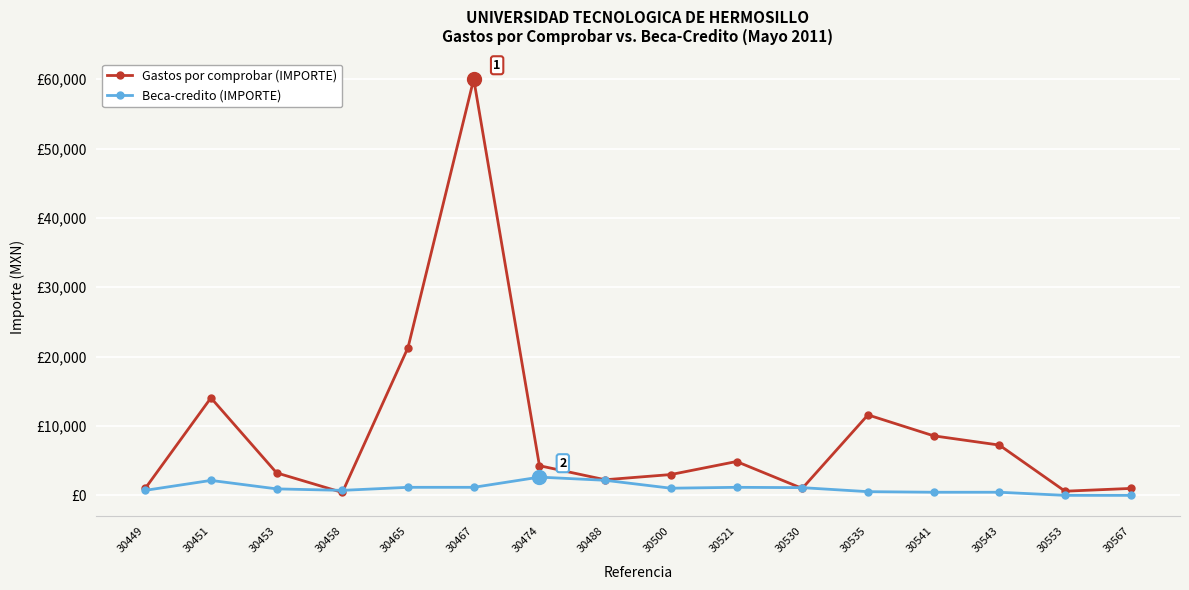

How many interior local valleys does the Beca-credito (IMPORTE) series have?

2